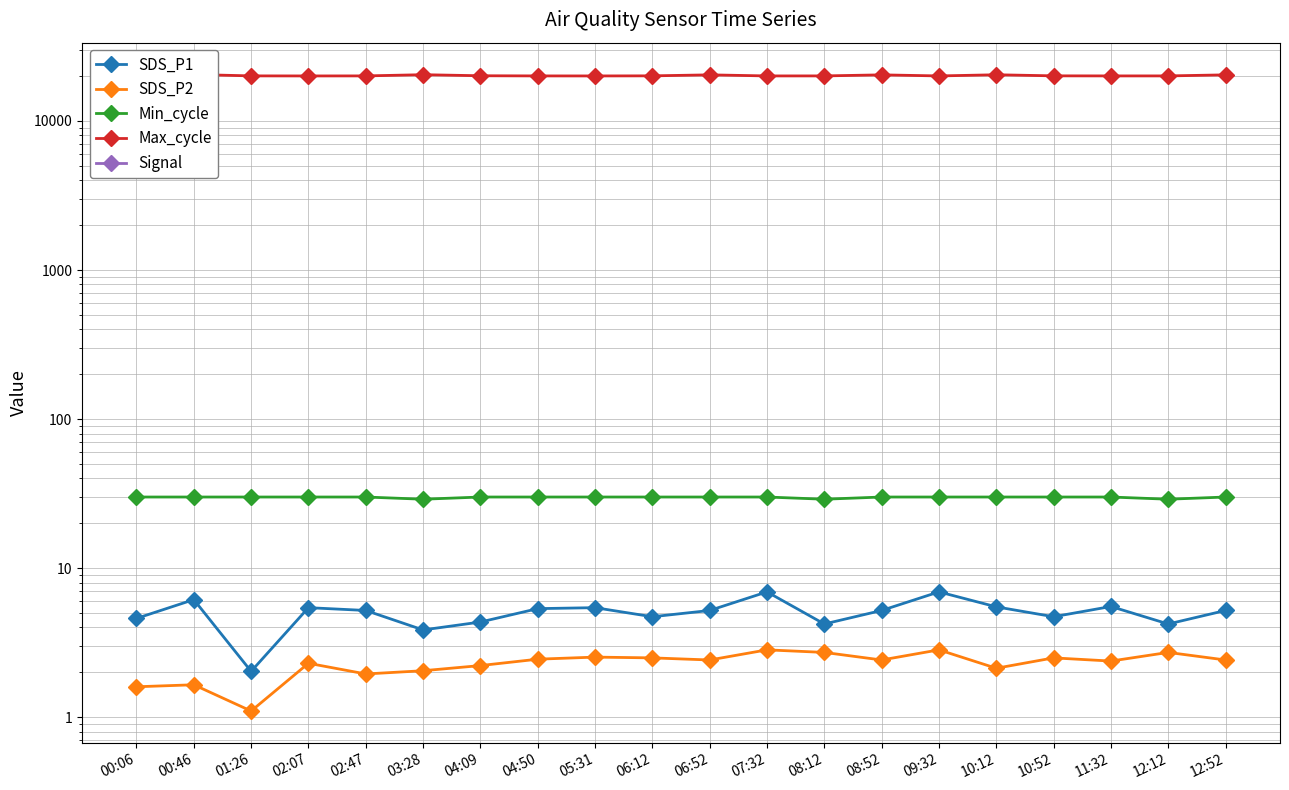

What is the label of the 7th point from the right?

08:52